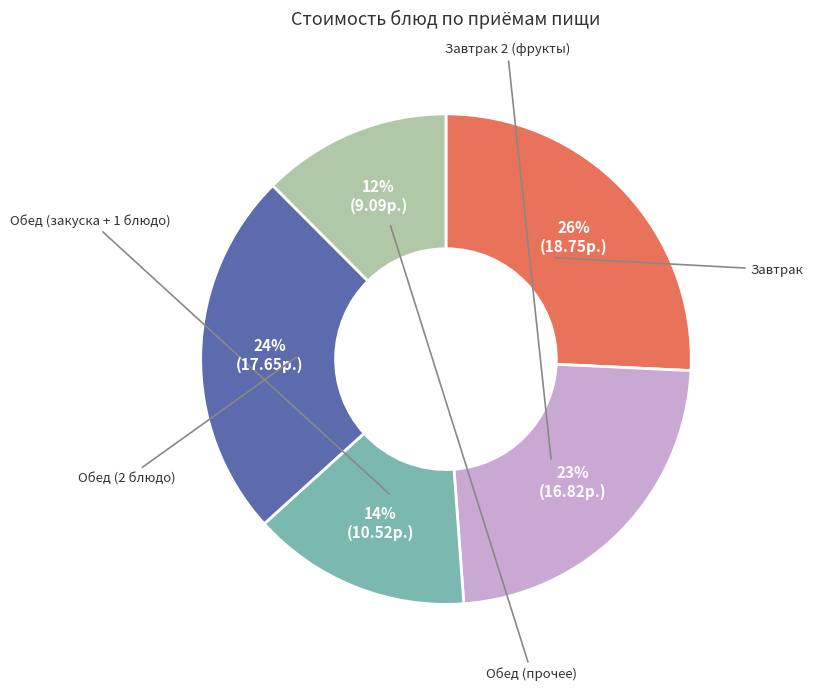

Is there a majority slice in this chart?

No